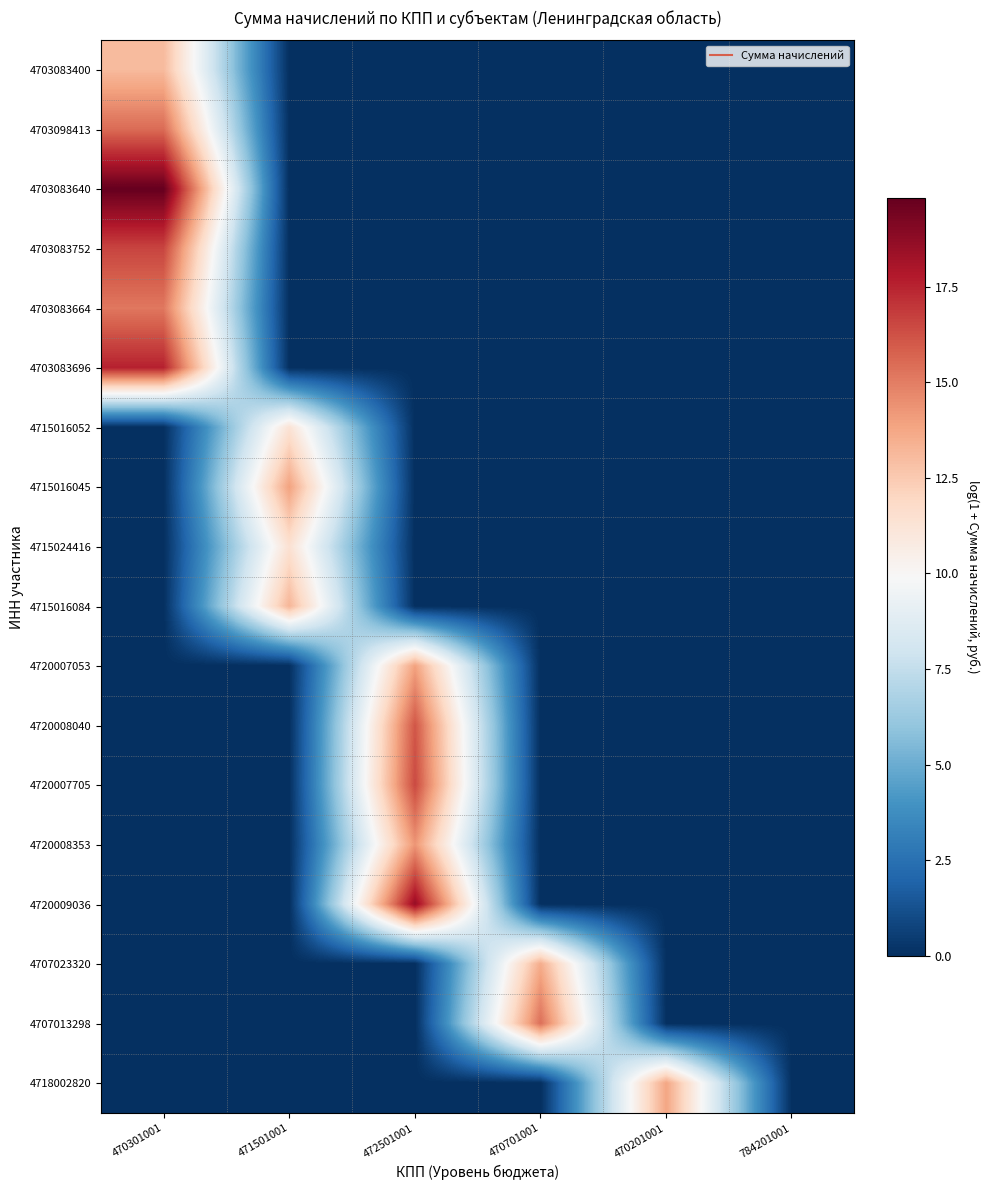

At which category does the chart reach its minimum across all series?

471501001